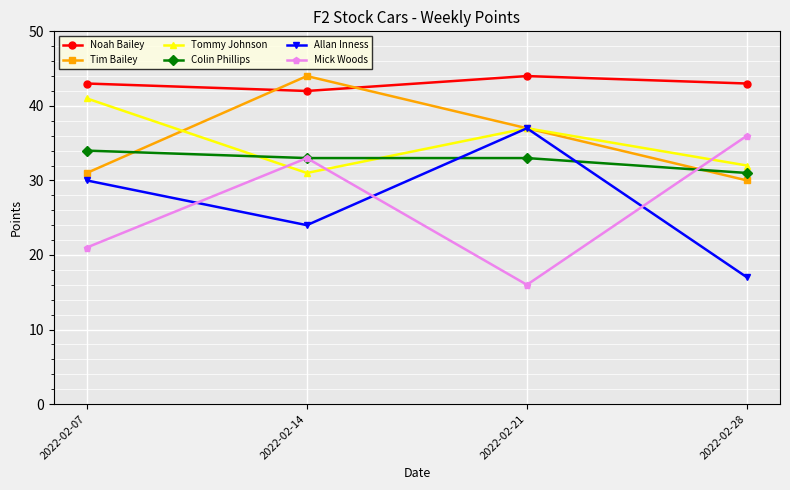

How many categories are shown in the chart?

4